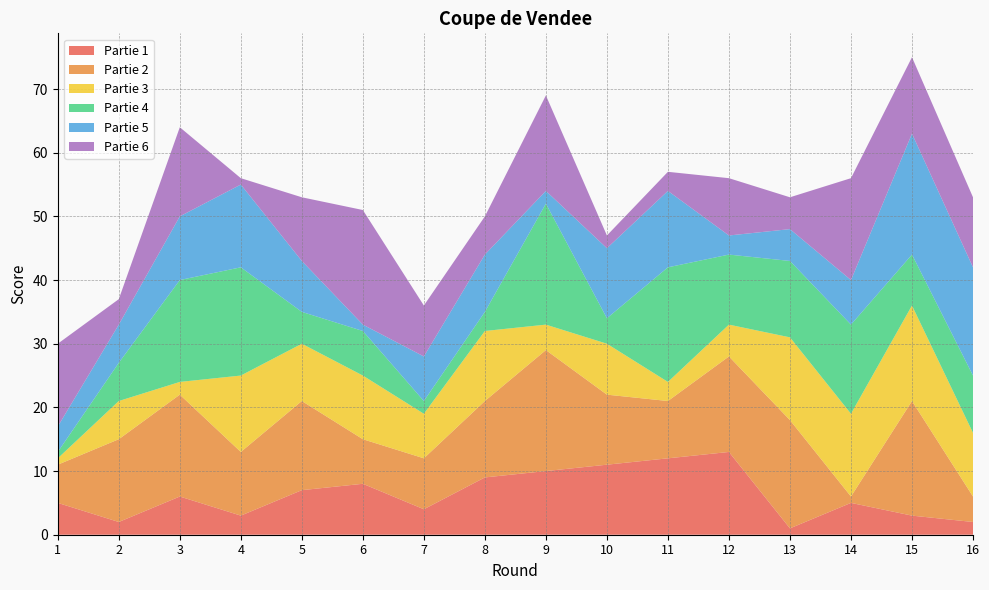

Reading left to right, list all the values displayed in this chart.

Partie 1: 5	2	6	3	7	8	4	9	10	11	12	13	1	5	3	2
Partie 2: 6	13	16	10	14	7	8	12	19	11	9	15	17	1	18	4
Partie 3: 1	6	2	12	9	10	7	11	4	8	3	5	13	13	15	10
Partie 4: 1	6	16	17	5	7	2	3	19	4	18	11	12	14	8	9
Partie 5: 4	6	10	13	8	1	7	9	2	11	12	3	5	7	19	17
Partie 6: 13	4	14	1	10	18	8	6	15	2	3	9	5	16	12	11